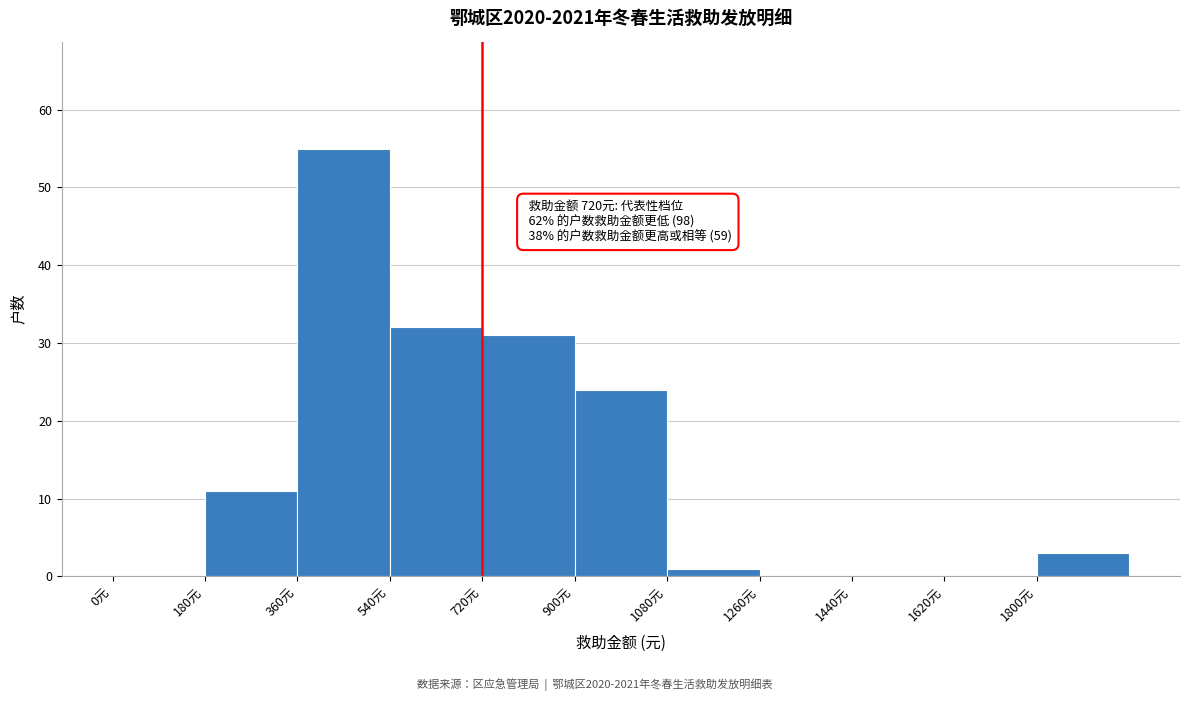

Over which range of the x-axis is the bar tallest?

360 to 540